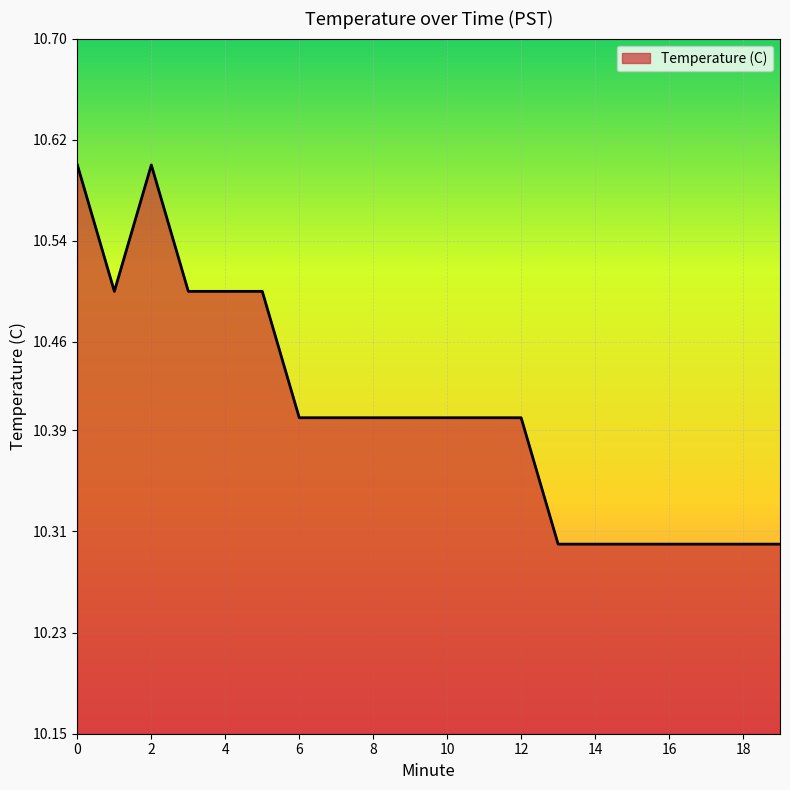

What is the greatest value displayed?

10.6